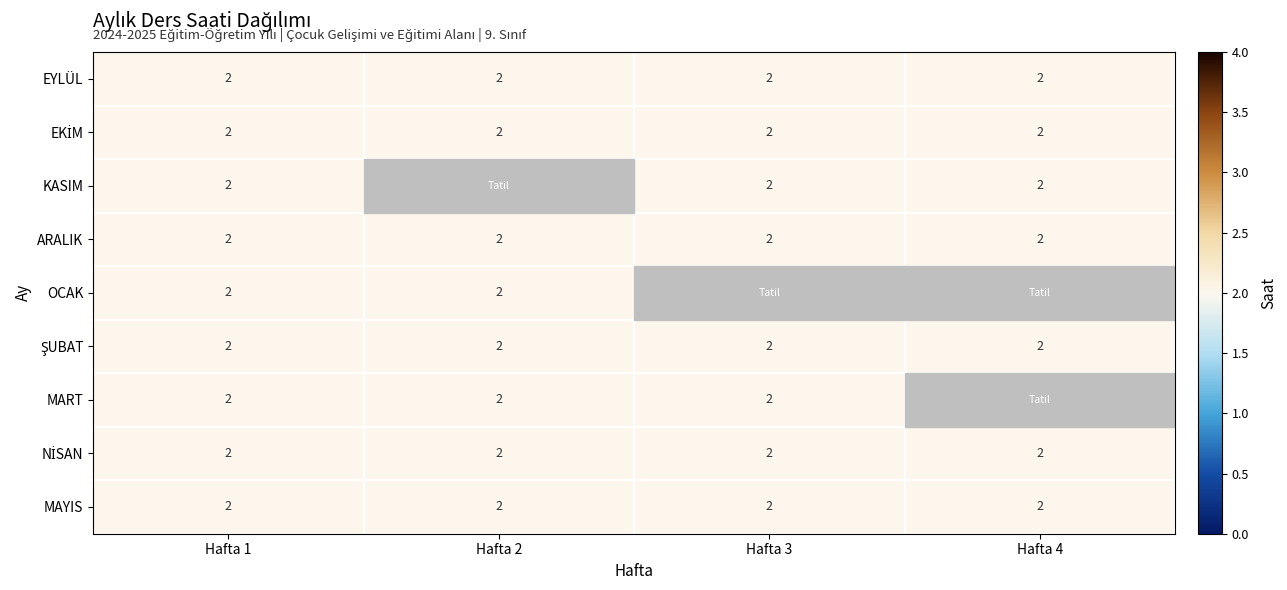

At which category does the chart reach its minimum across all series?

Hafta 2